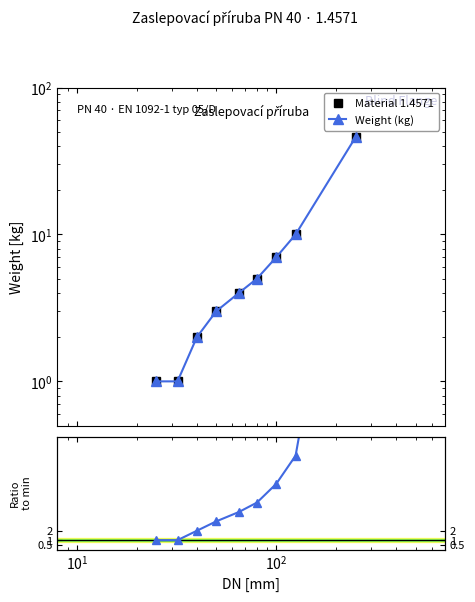

Which series has the largest range (max minus min)?

Material 1.4571